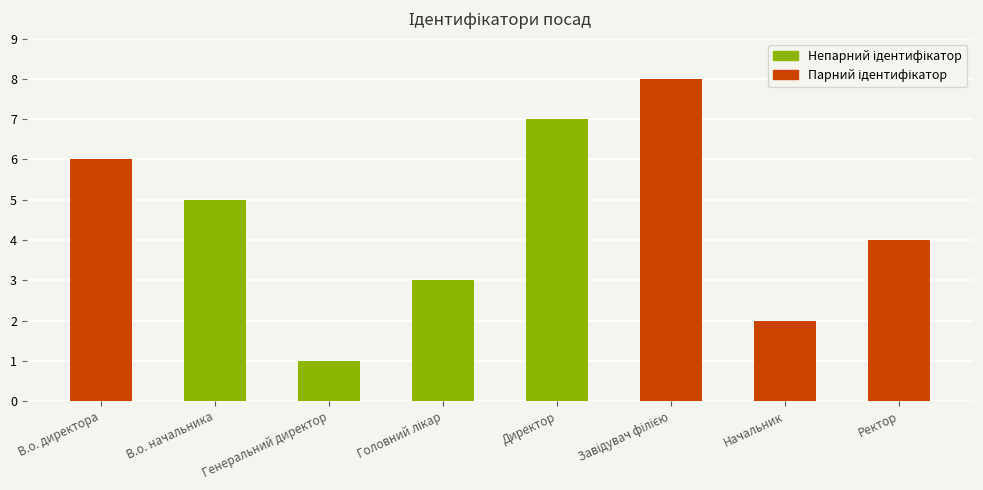

Count the values in the range 3 to 7.

5